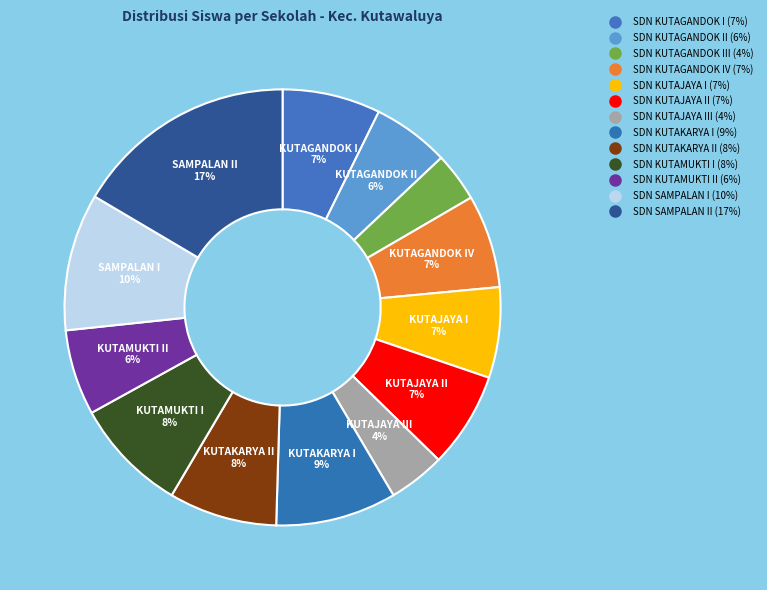

Does any single category account for the majority?

No